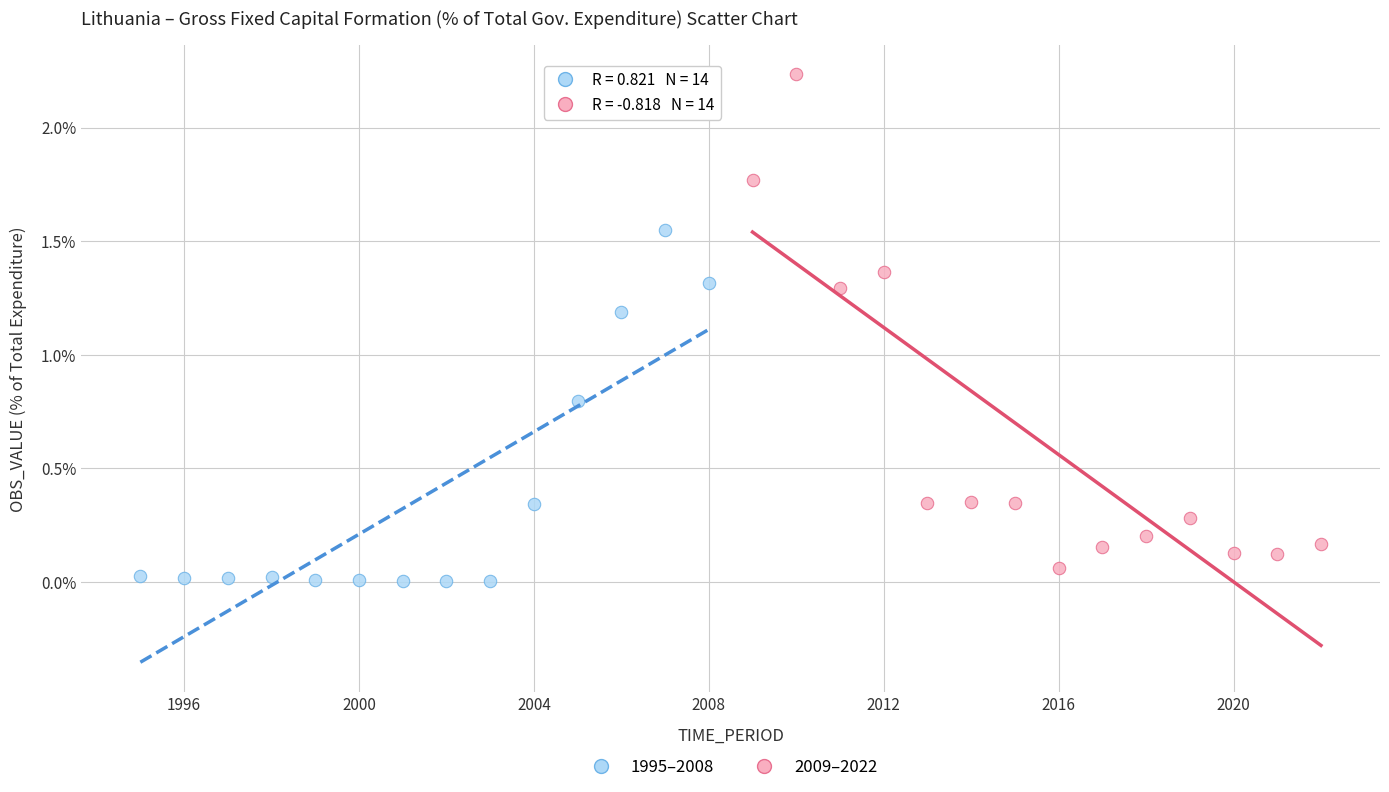

Which series reaches the maximum Y coordinate?

2009–2022